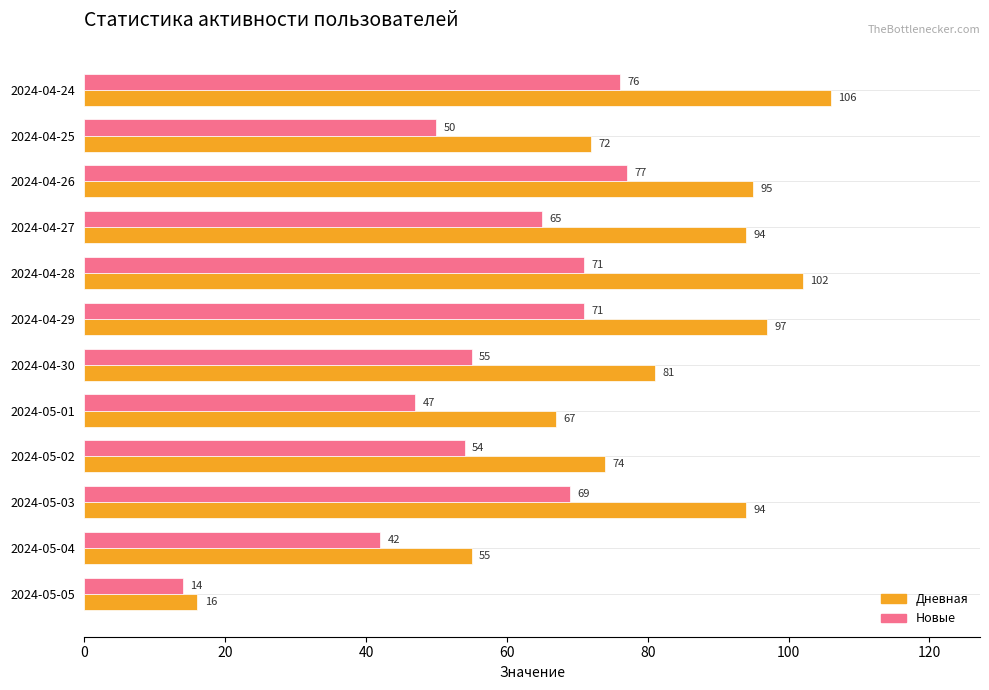

At which category does the chart reach its minimum across all series?

2024-05-05